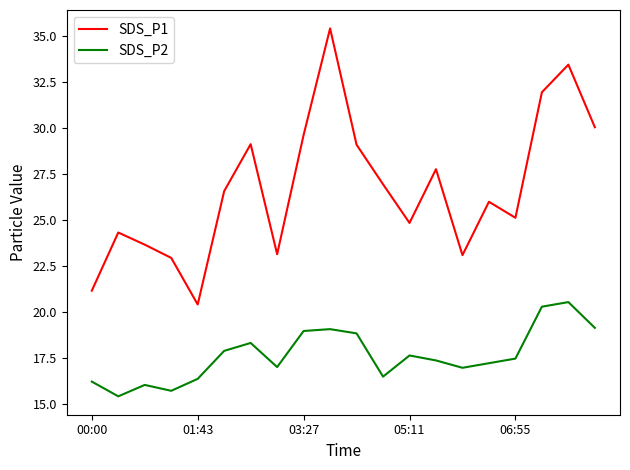

True or false: SDS_P2 and SDS_P1 cross at least once.

False